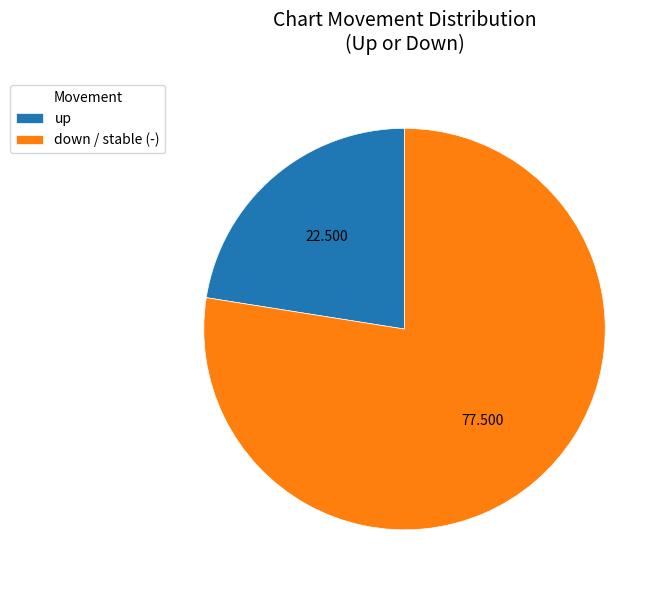

Is the sum of down / stable (-) and up greater than half?

Yes